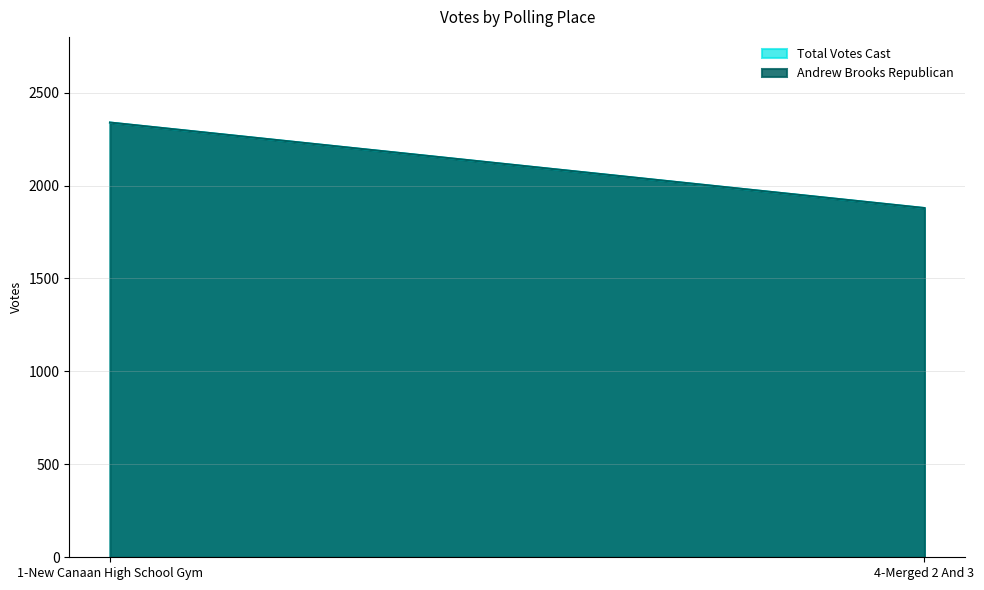

List the labels in order of Andrew Brooks Republican value, smallest first.

4-Merged 2 And 3, 1-New Canaan High School Gym